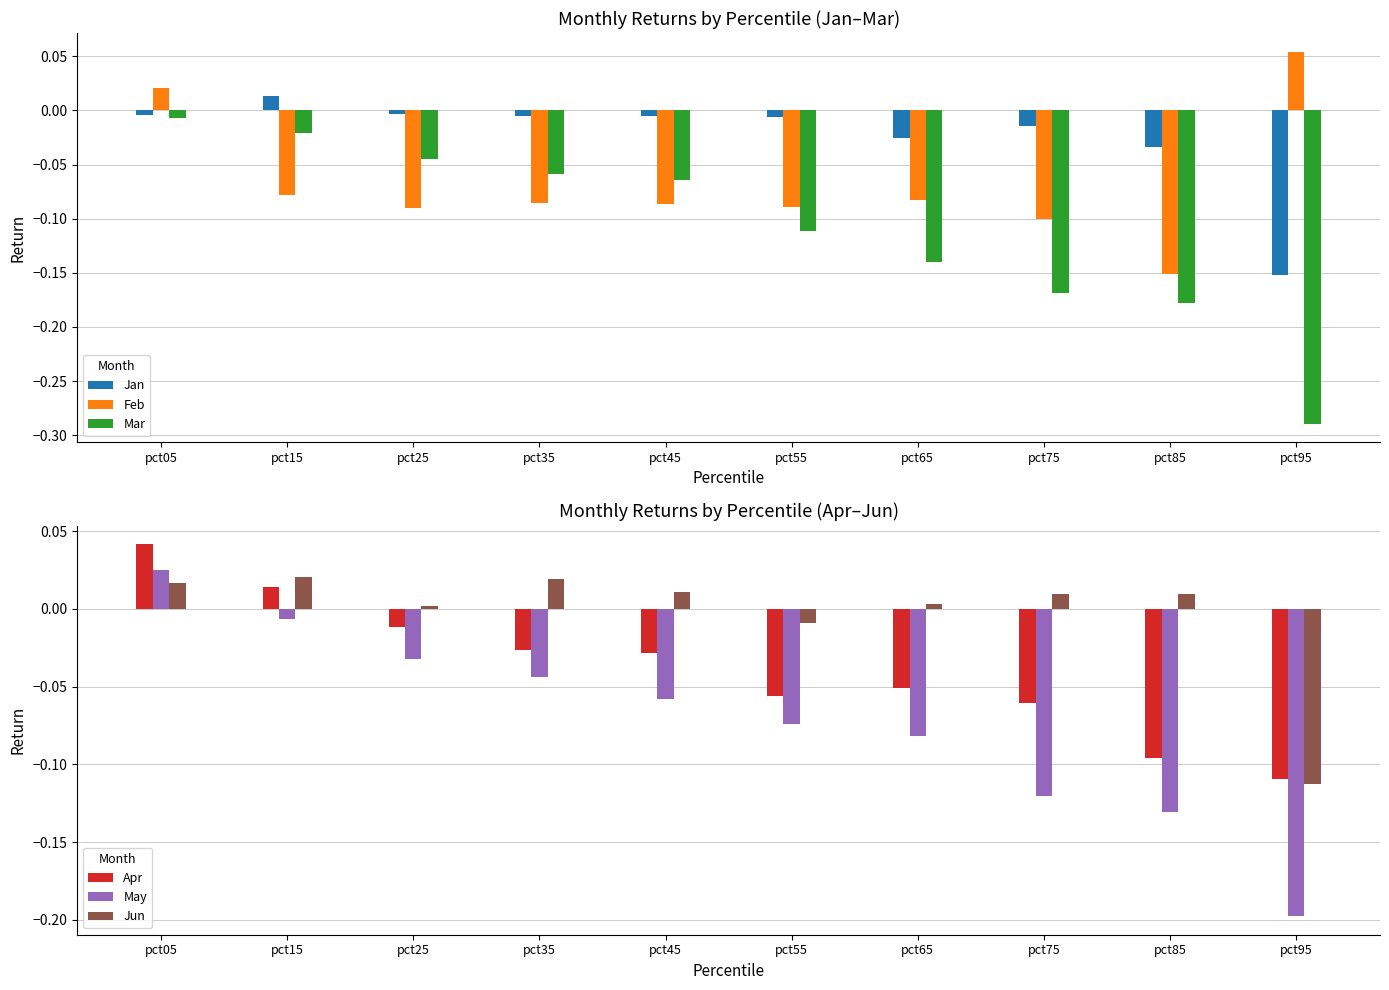

What is the difference between the highest and lowest values at pct15?

0.1